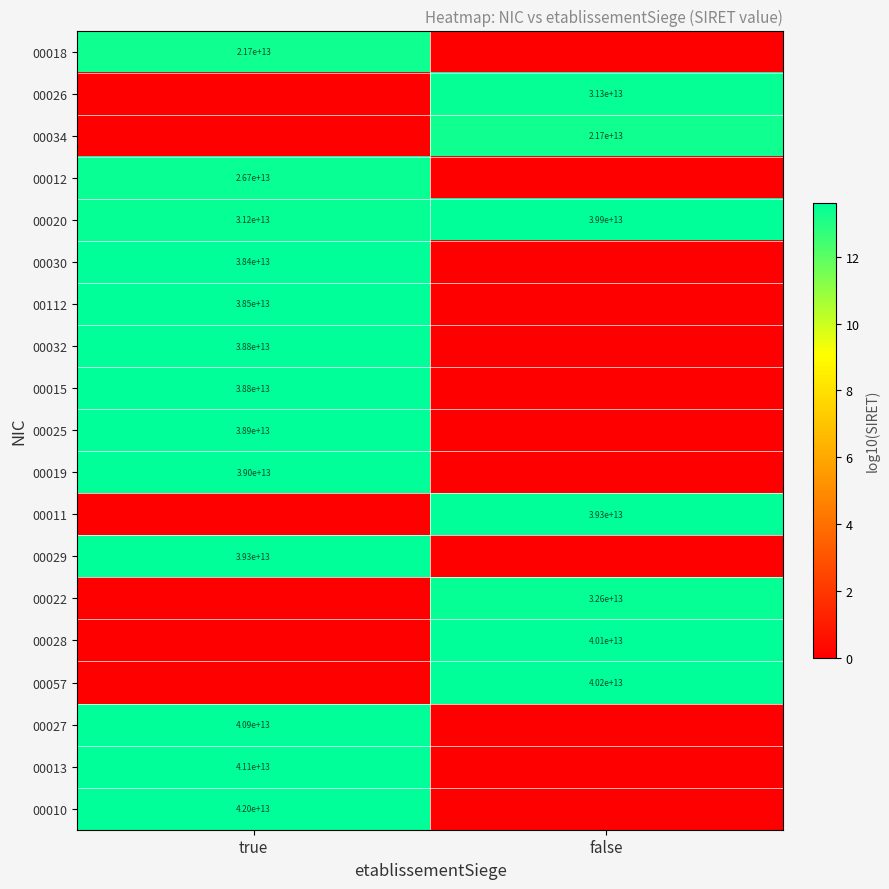

Is the value of 00025 at true greater than the value of 00026 at false?

Yes